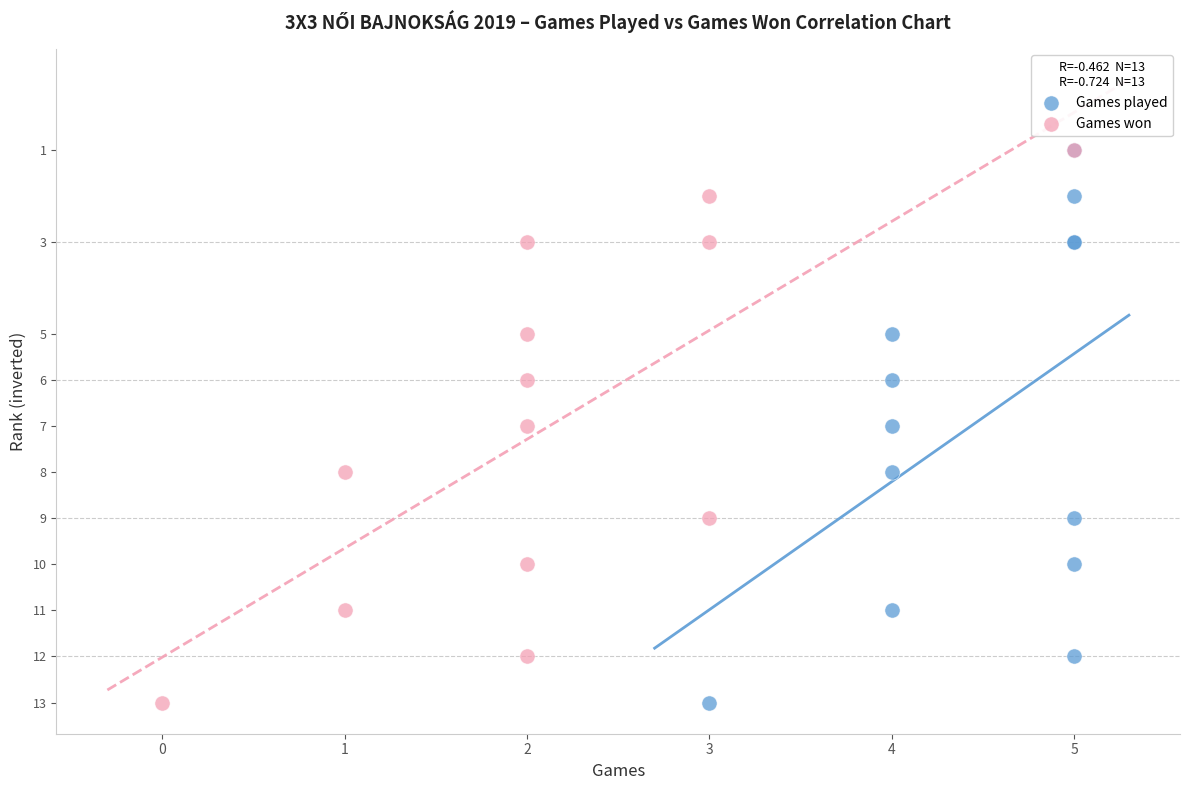

What are all the series names shown in the legend?

Games played, Games won